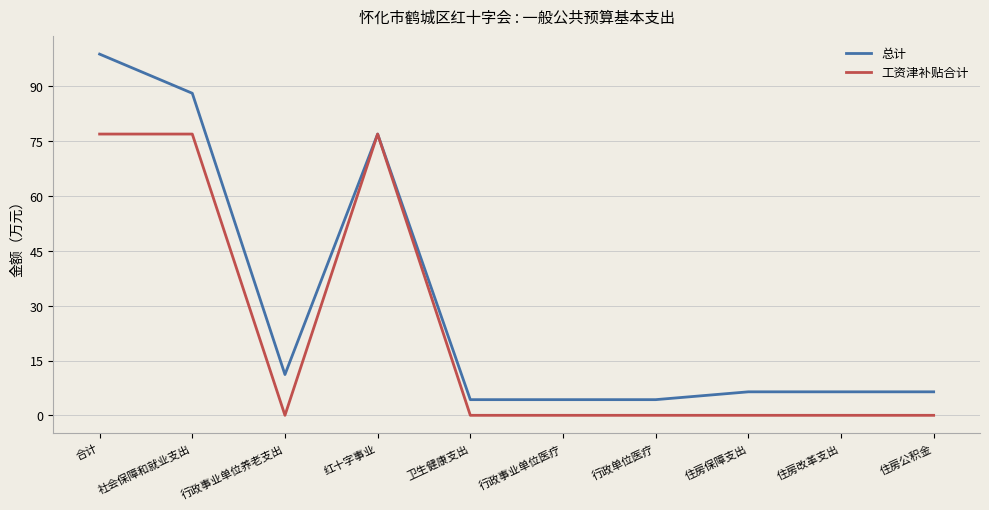

Reading right to left, transcribe all the data shown in this chart.

总计: 6.4	6.4	6.4	4.3	4.3	4.3	77.0	11.2	88.1	98.8
工资津补贴合计: 0.0	0.0	0.0	0.0	0.0	0.0	77.0	0.0	77.0	77.0